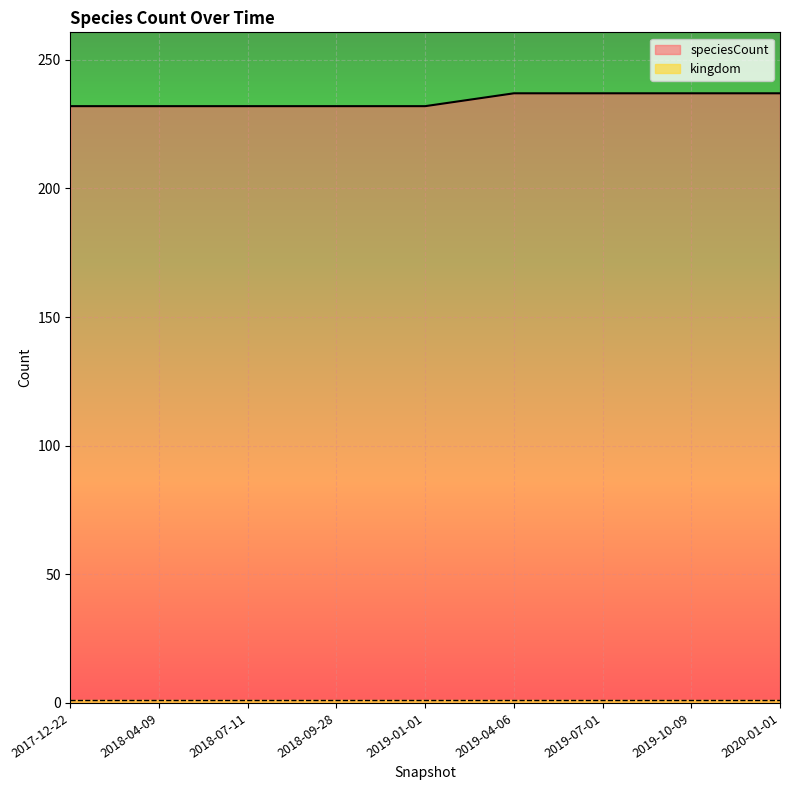

True or false: speciesCount has a value of 232 at 2018-07-11.

True